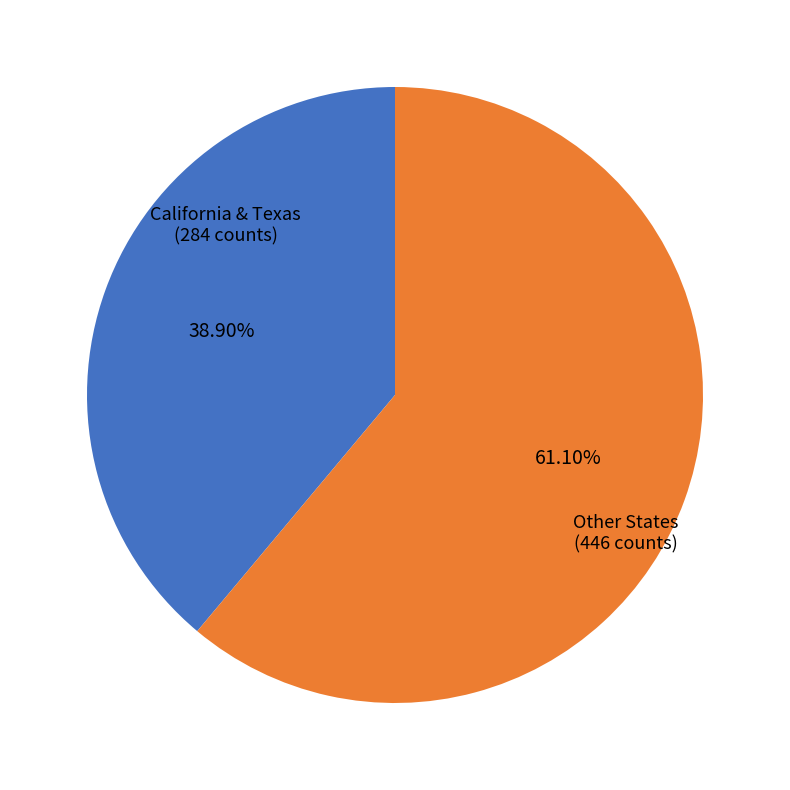

Does any single category account for the majority?

Yes